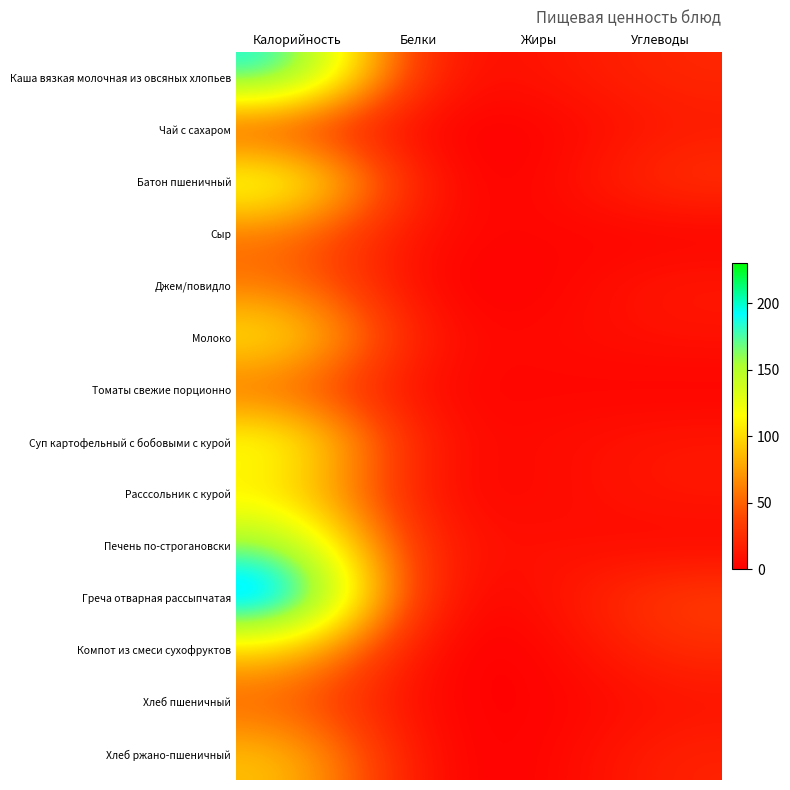

Reading left to right, extract all data points from this chart.

Каша вязкая молочная из овсяных хлопьев: Калорийность=193.6	Белки=7.0	Жиры=10.4	Углеводы=22.1
Чай с сахаром: Калорийность=28.0	Белки=0.2	Жиры=0.0	Углеводы=14.0
Батон пшеничный: Калорийность=140.3	Белки=4.7	Жиры=0.6	Углеводы=29.0
Сыр: Калорийность=54.6	Белки=3.5	Жиры=4.4	Углеводы=0.0
Джем/повидло: Калорийность=57.7	Белки=0.1	Жиры=0.0	Углеводы=14.3
Молоко: Калорийность=114.0	Белки=6.0	Жиры=5.0	Углеводы=10.0
Томаты свежие порционно: Калорийность=48.8	Белки=2.2	Жиры=4.0	Углеводы=1.0
Суп картофельный с бобовыми с курой: Калорийность=128.5	Белки=6.5	Жиры=5.6	Углеводы=13.1
Расссольник с курой: Калорийность=104.0	Белки=4.1	Жиры=4.5	Углеводы=13.6
Печень по-строгановски: Калорийность=166.5	Белки=9.9	Жиры=10.1	Углеводы=3.2
Греча отварная рассыпчатая: Калорийность=230.4	Белки=3.8	Жиры=5.2	Углеводы=35.8
Компот из смеси сухофруктов: Калорийность=94.2	Белки=0.0	Жиры=0.0	Углеводы=24.8
Хлеб пшеничный: Калорийность=46.8	Белки=1.6	Жиры=0.2	Углеводы=9.7
Хлеб ржано-пшеничный: Калорийность=92.0	Белки=2.2	Жиры=0.4	Углеводы=19.8